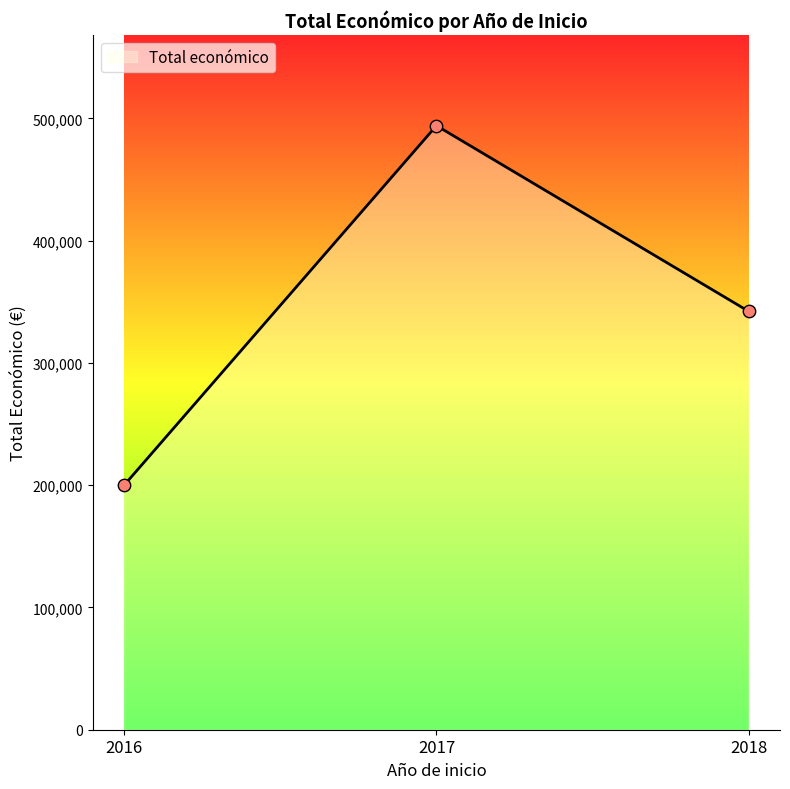

Between 2017 and 2018, which is larger?

2017